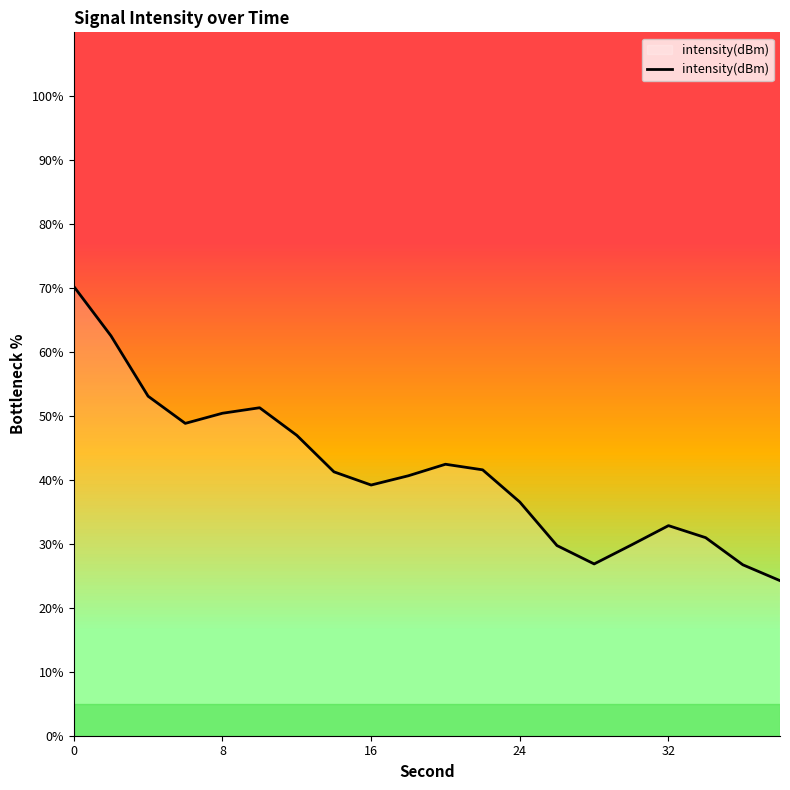

What is the greatest value displayed?

70.3